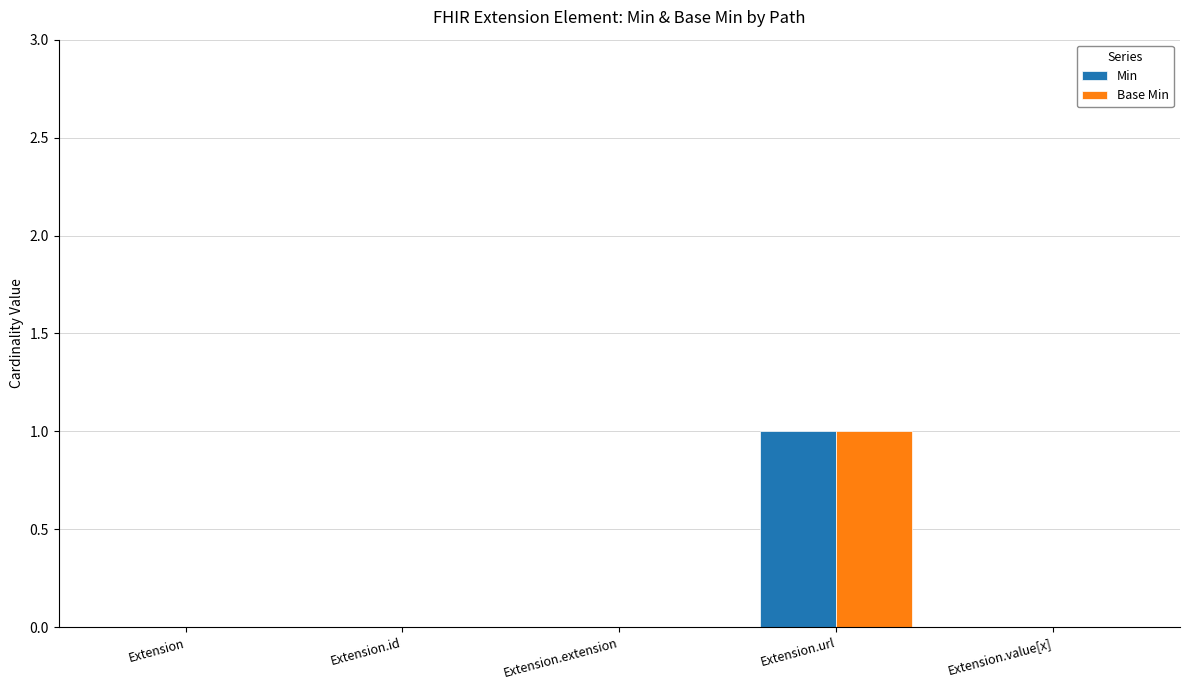

Which category has the highest value across all series?

Extension.url